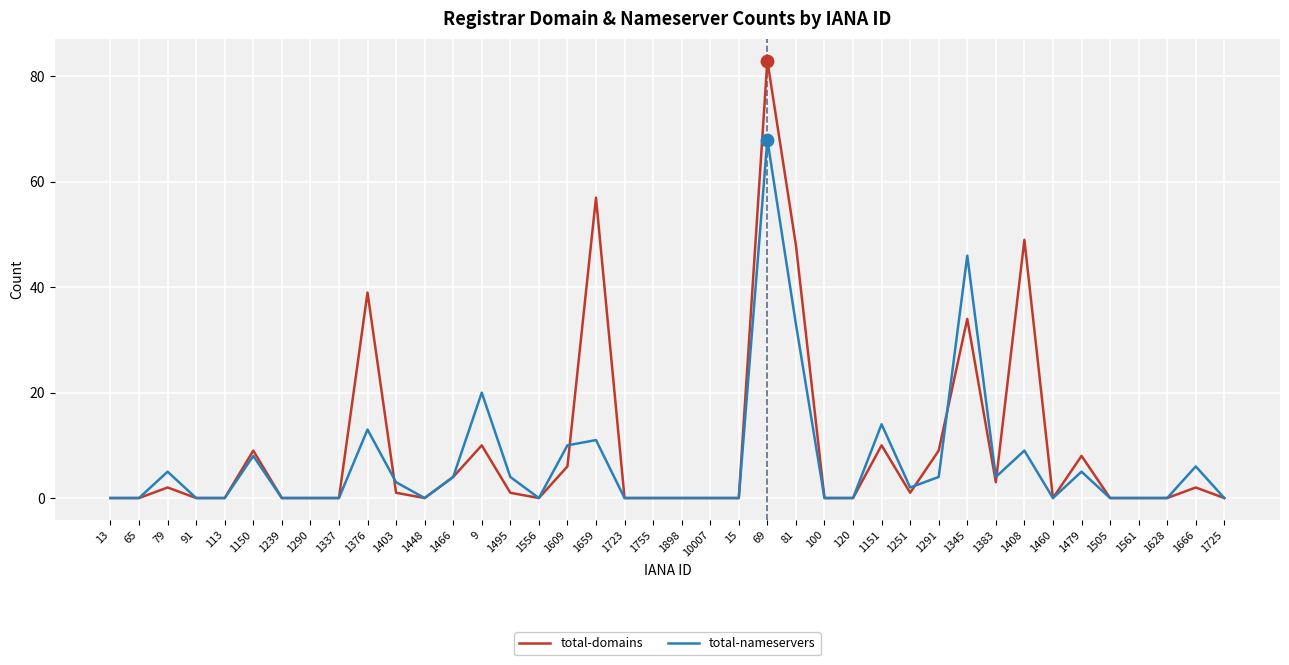

What are all the series names shown in the legend?

total-domains, total-nameservers